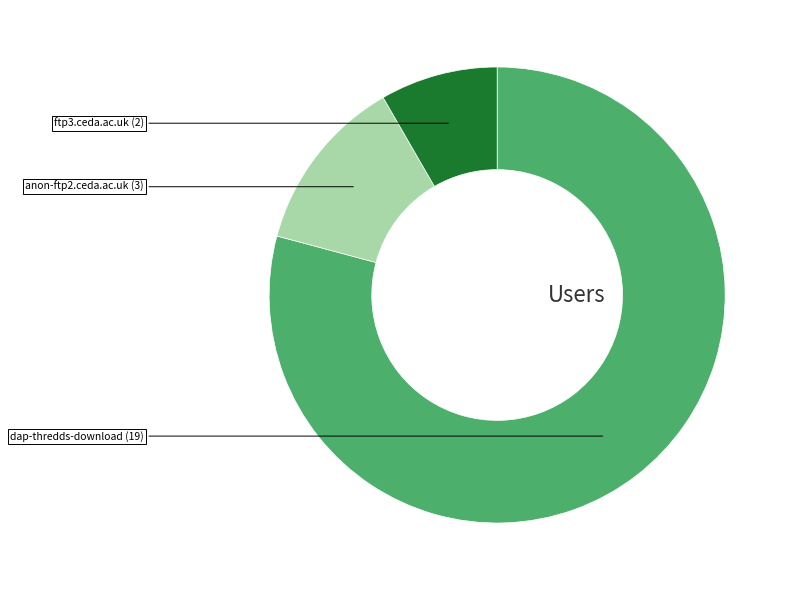

Is there any slice that represents more than half of the pie?

Yes